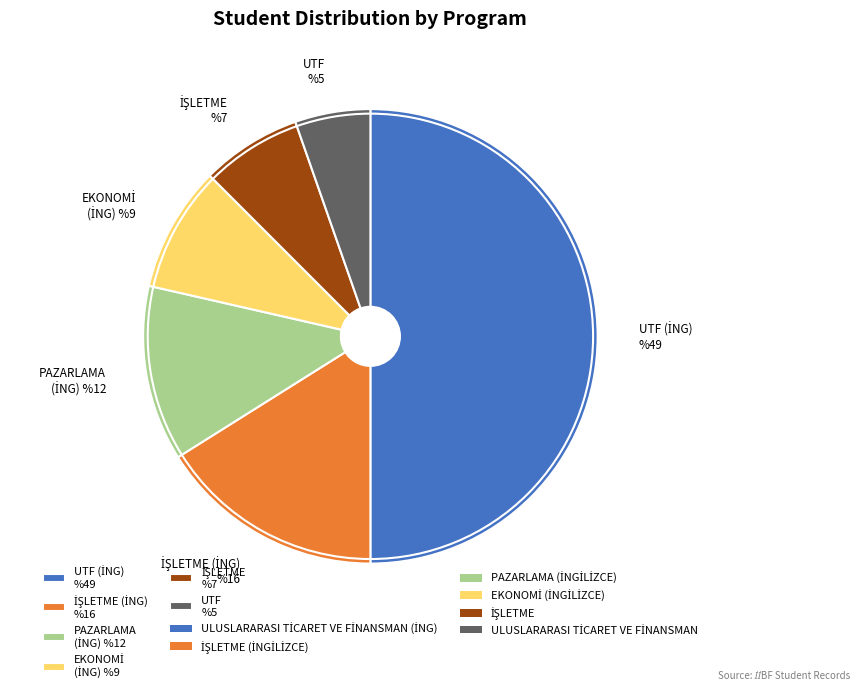

How many segments does this pie chart have?

6